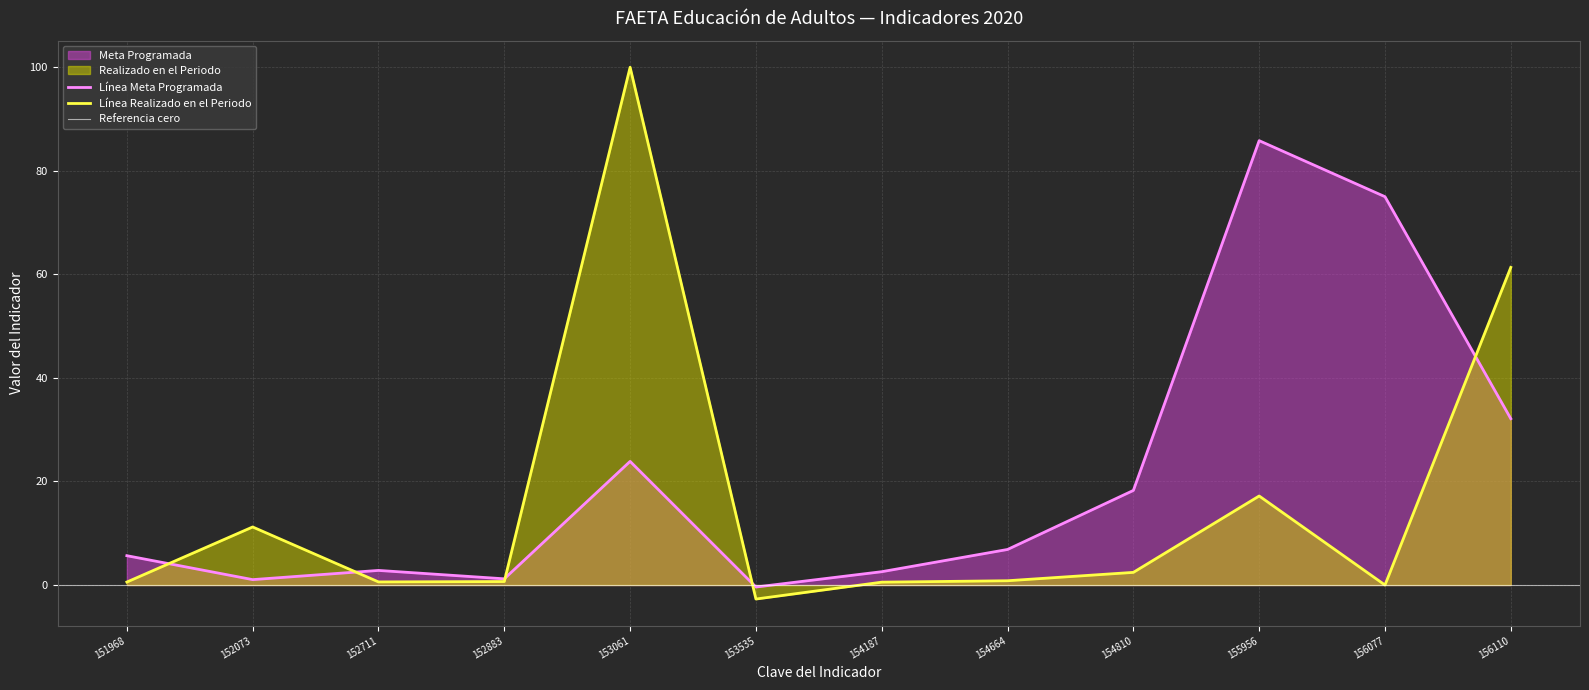

Which series ends up on top after the final intersection of Realizado en el Periodo and Meta Programada?

Realizado en el Periodo